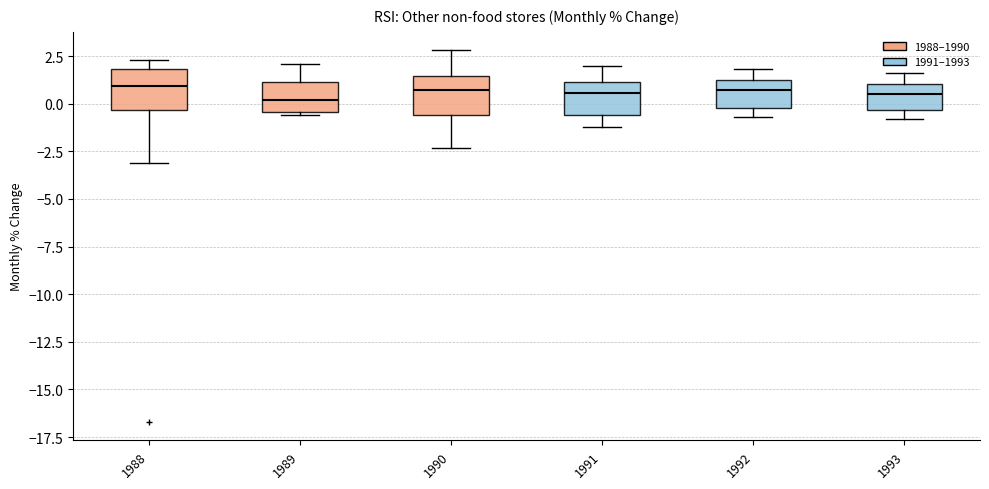

Reading left to right, read every box against the y-axis: the position of its median line, the range the box covers, and the ends of its whiskers. The values are not printed on the chart, so give them approximately, as read against the axis.

1988: median 1.0, box -0.5 to 2.0, whiskers -3.0 to 2.5
1989: median 0.0, box -0.5 to 1.0, whiskers -0.5 (just below the box's lower edge) to 2.0
1990: median 0.5, box -0.5 to 1.5, whiskers -2.5 to 3.0
1991: median 0.5, box -0.5 to 1.0, whiskers -1.0 to 2.0
1992: median 0.5, box 0.0 to 1.0, whiskers -0.5 to 2.0
1993: median 0.5, box -0.5 to 1.0, whiskers -1.0 to 1.5